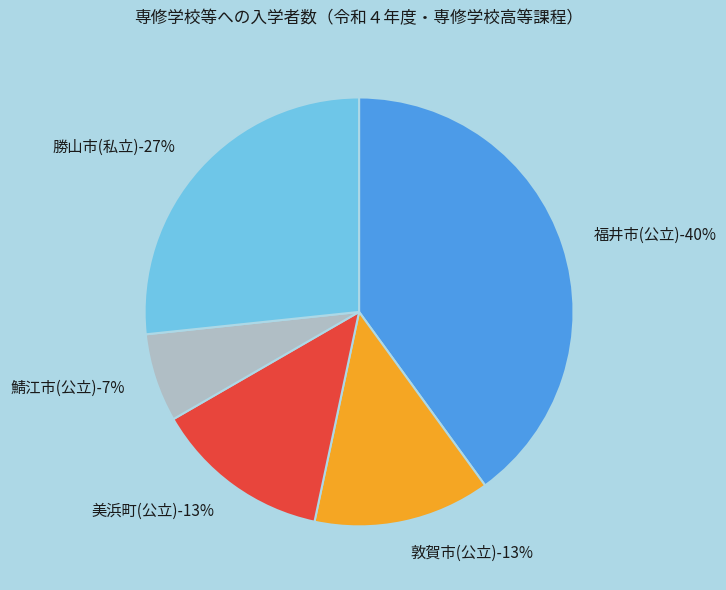

What is the ratio of the value at 美浜町(公立) to the value at 敦賀市(公立)?

1.0